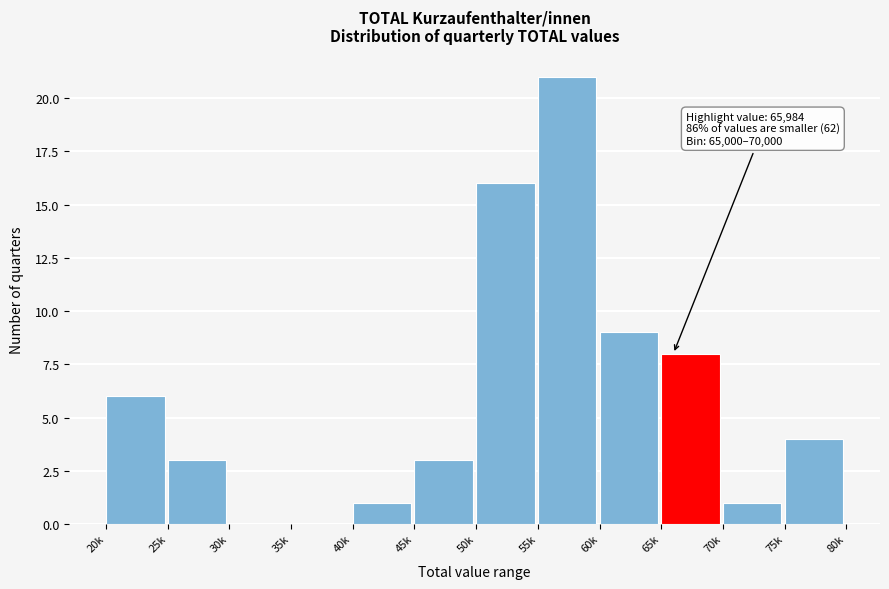

Reading right to left, list all the values displayed in this chart.

75k=4	70k=1	65k=8	60k=9	55k=21	50k=16	45k=3	40k=1	35k=0	30k=0	25k=3	20k=6